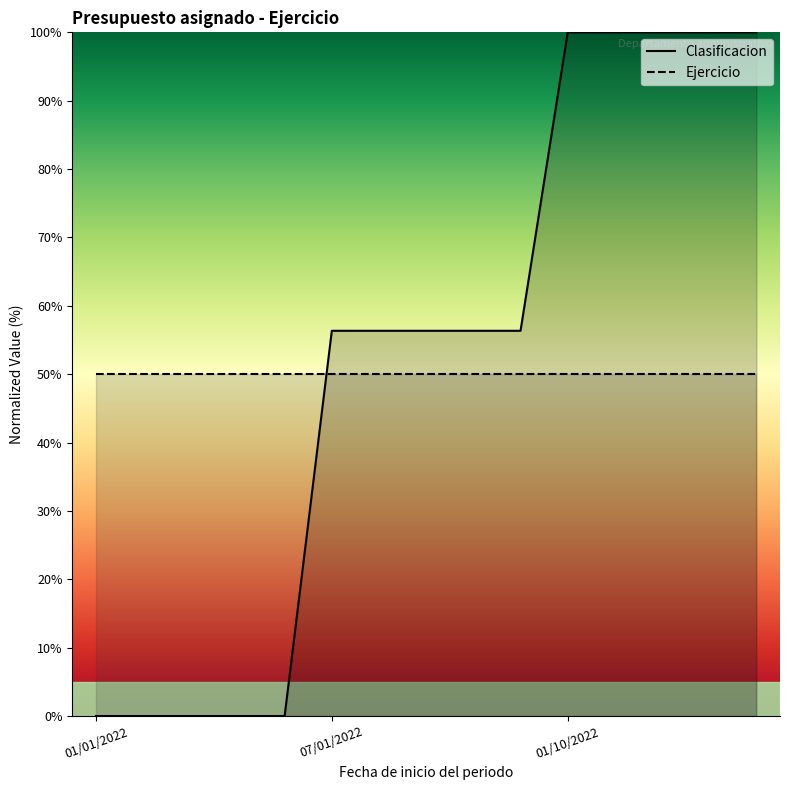

Reading left to right, list all the values displayed in this chart.

0.0	0.0	0.0	0.0	0.0	56.3	56.3	56.3	56.3	56.3	100.0	100.0	100.0	100.0	100.0